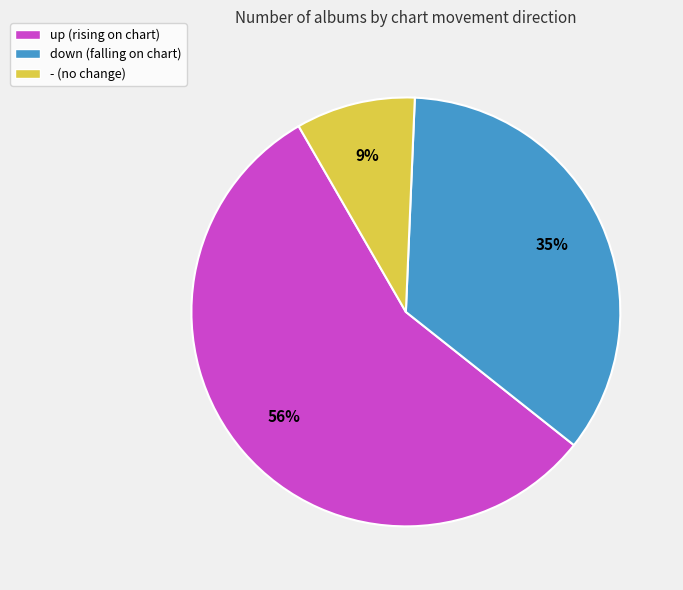

What is the majority slice?

up